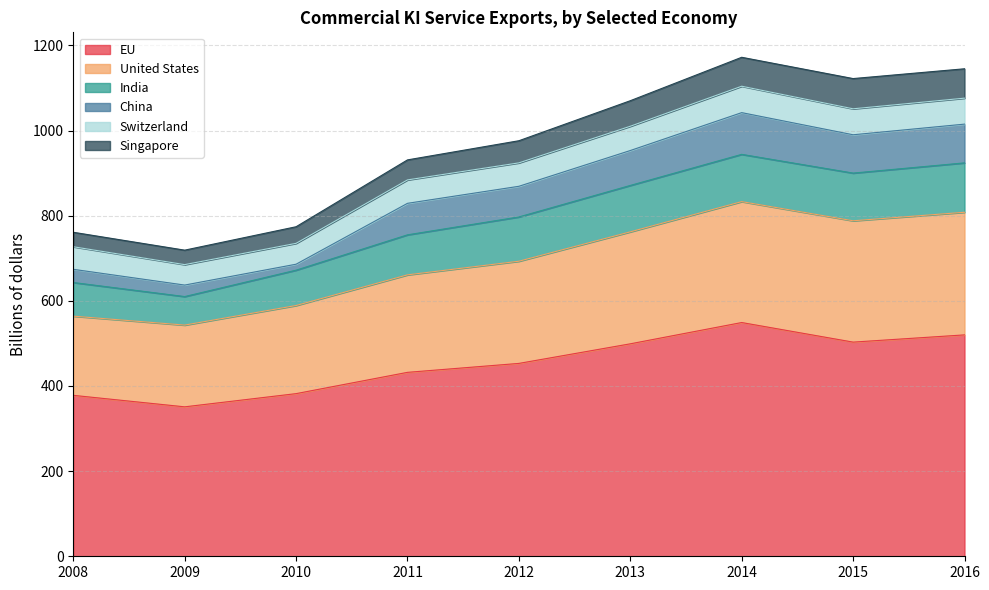

What is the total value across all series at 2012?

976